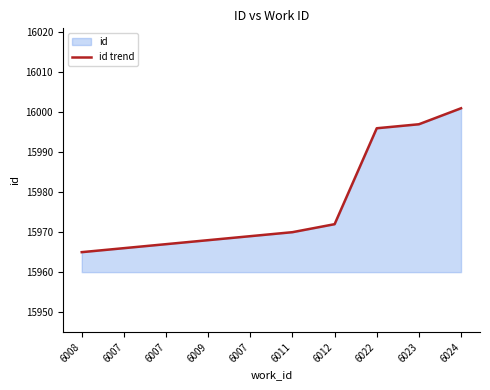

What is the change in value from 6023 to 6024?

+4